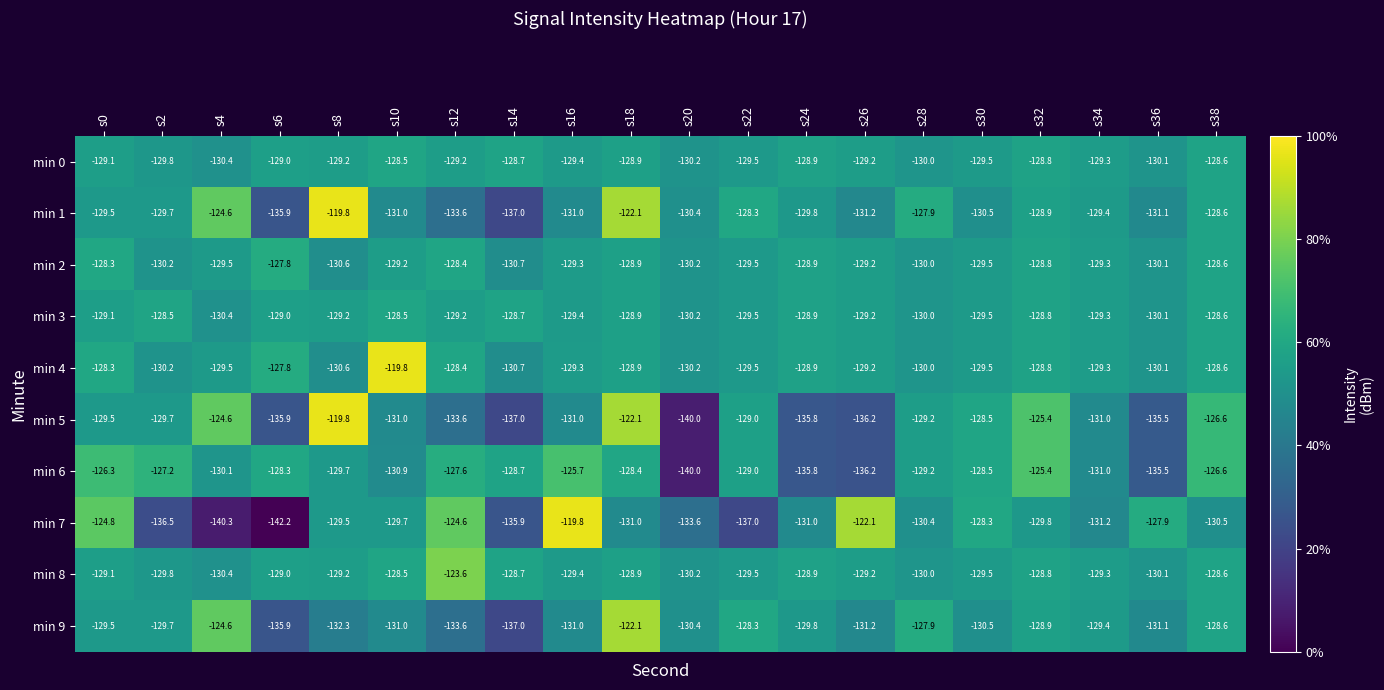

Which series has the largest range (max minus min)?

min 7